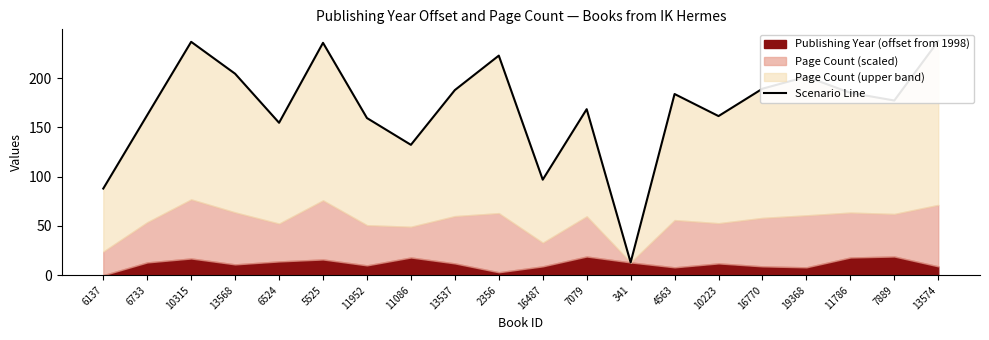

List the labels in order of value, smallest first.

341, 6137, 16487, 11086, 6524, 11952, 10223, 6733, 7079, 7889, 4563, 11786, 13537, 16770, 19368, 13568, 2356, 5525, 10315, 13574